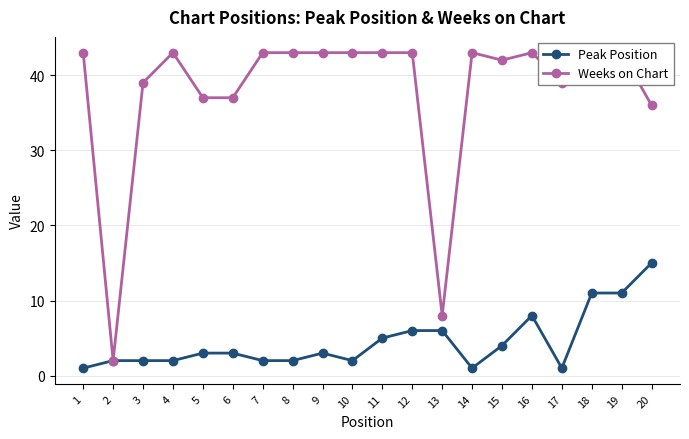

True or false: Weeks on Chart has more than 1 points higher than both neighbors.

True